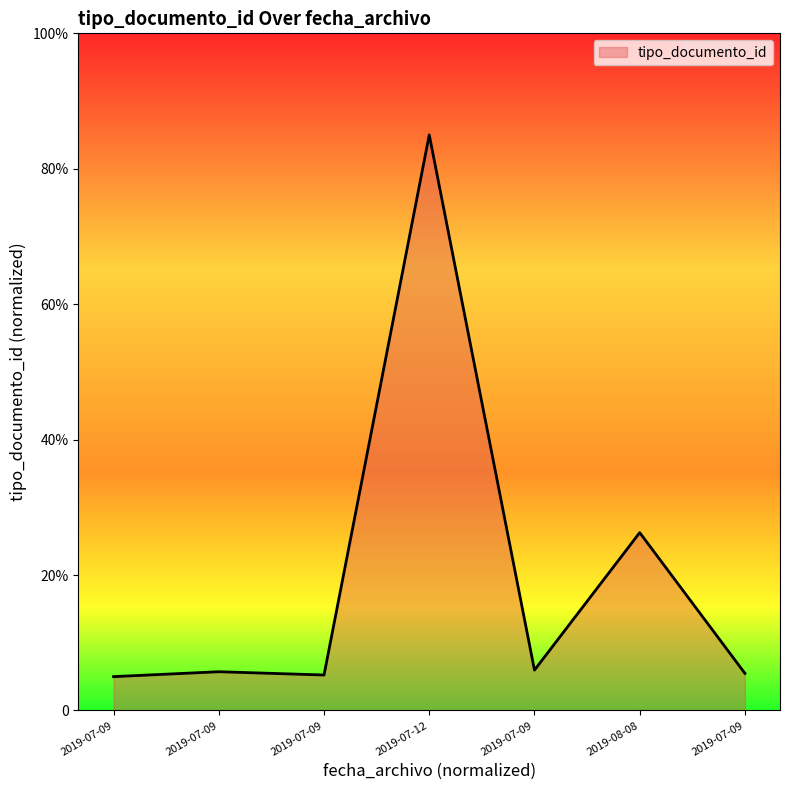

Reading left to right, what are all the values shown in this chart?

2019-07-09=5.0	2019-07-09=5.7	2019-07-09=5.2	2019-07-12=85.0	2019-07-09=6.0	2019-08-08=26.3	2019-07-09=5.5